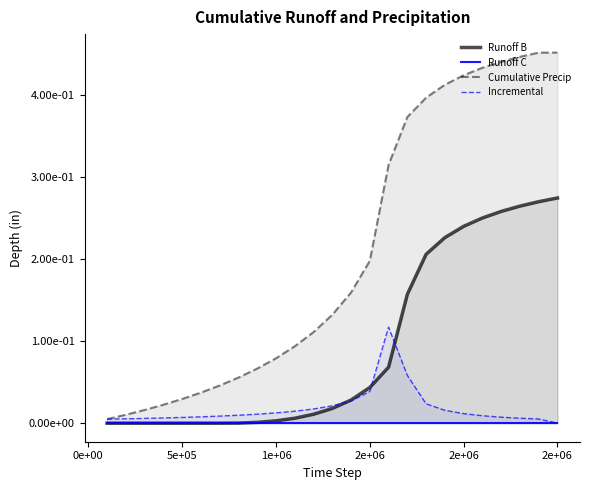

Rank the series by their maximum value, from lowest to highest.

Runoff C, Incremental, Runoff B, Cumulative Precip